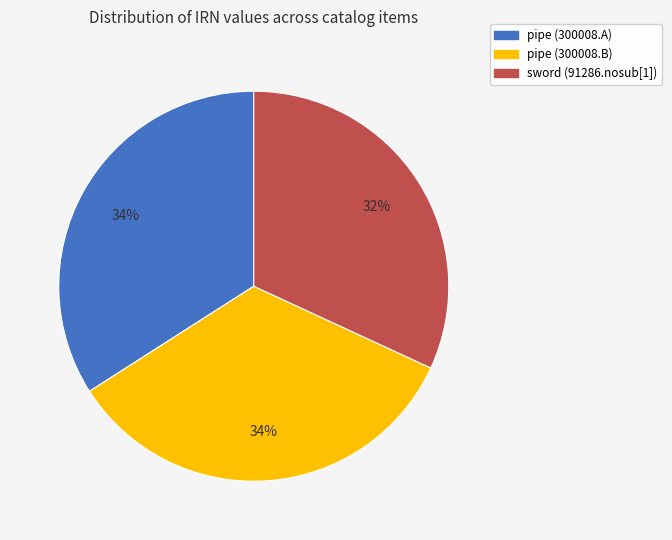

To the nearest percent, what is the average slice percentage?

33%